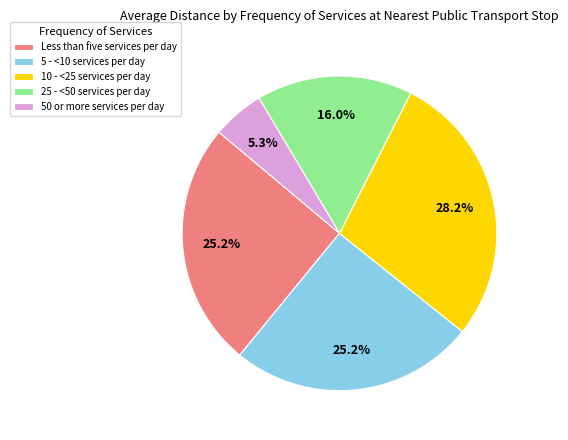

Is it true that 5 - <10 services per day is 36% of the pie?

False